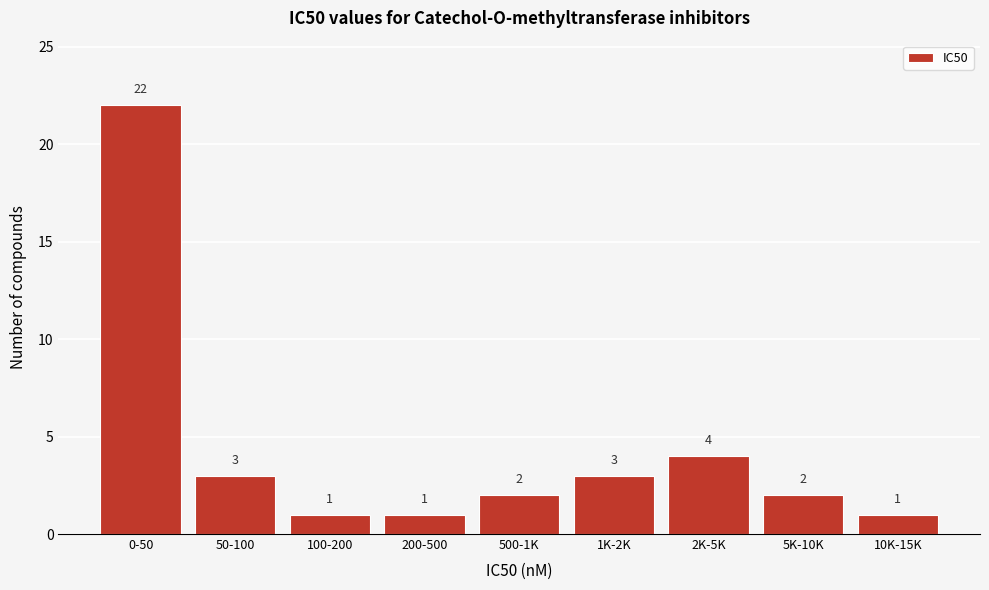

Reading left to right, what are all the values shown in this chart?

0-50=22	50-100=3	100-200=1	200-500=1	500-1K=2	1K-2K=3	2K-5K=4	5K-10K=2	10K-15K=1